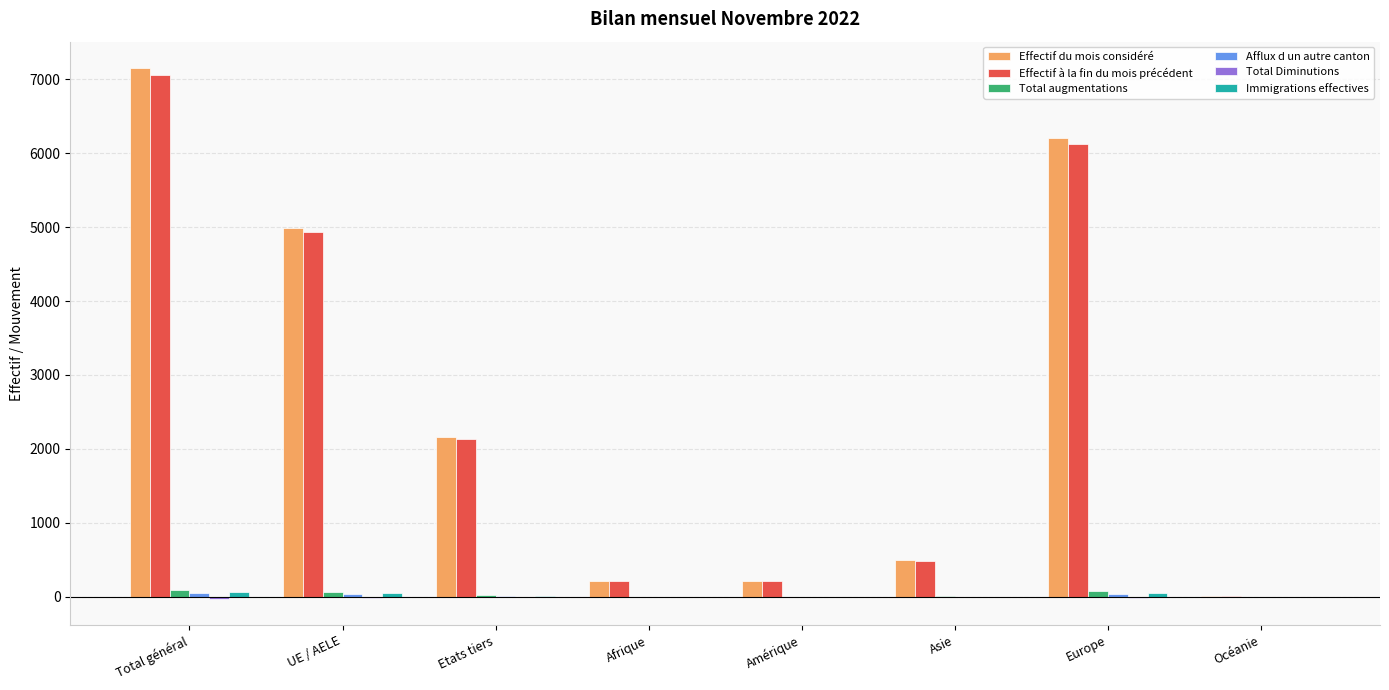

Which category has the highest value in the Effectif du mois considéré series?

Total général